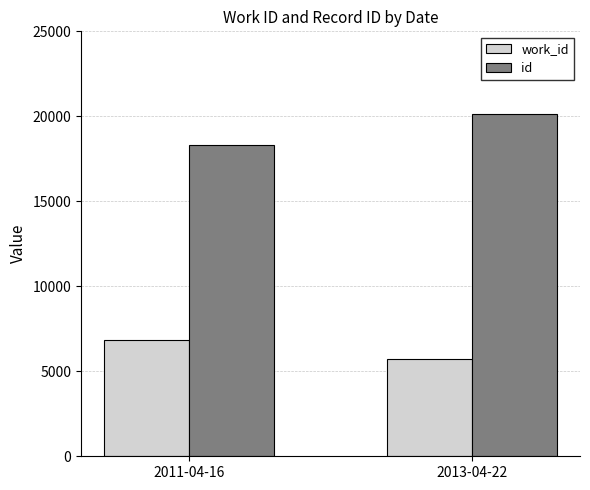

Are the bars grouped side by side (vs. stacked)?

Yes